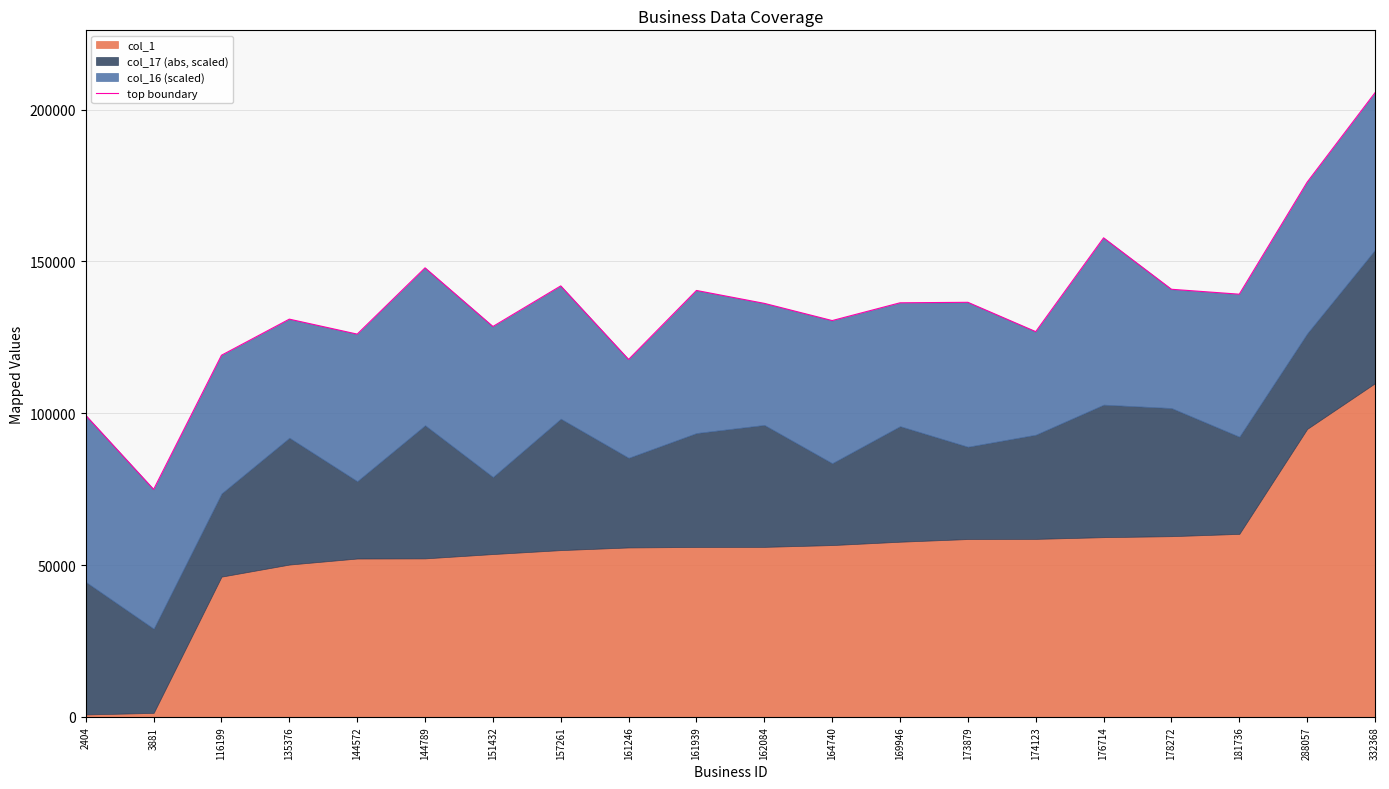

Between 161939 and 169946, which is larger?

161939